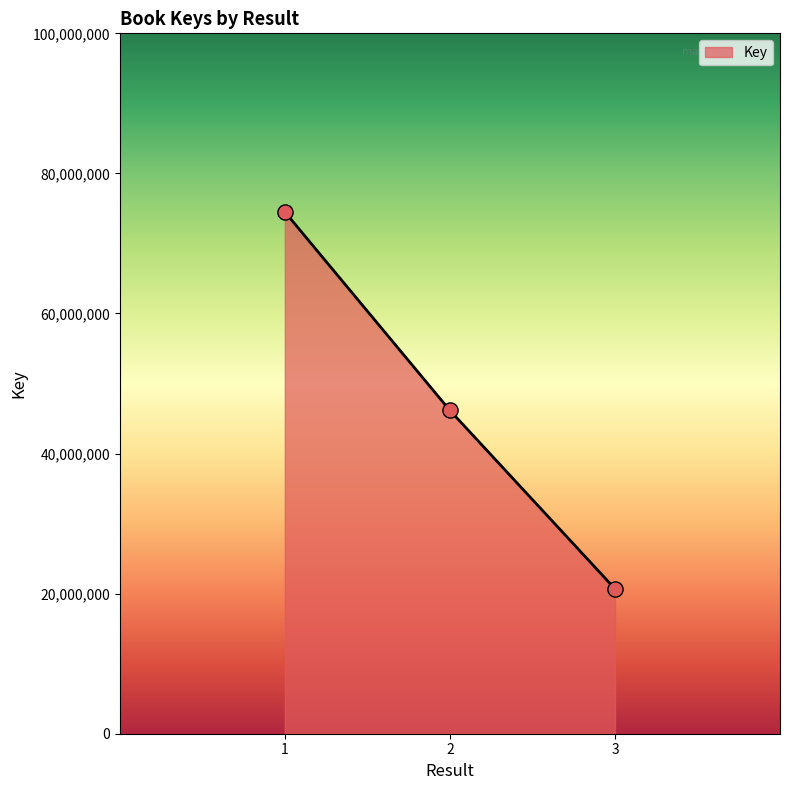

Between 2 and 1, which is larger?

1